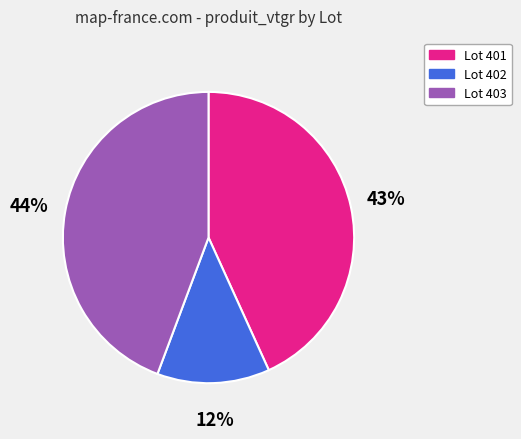

What percentage is the Lot 402 slice, to the nearest percent?

12%